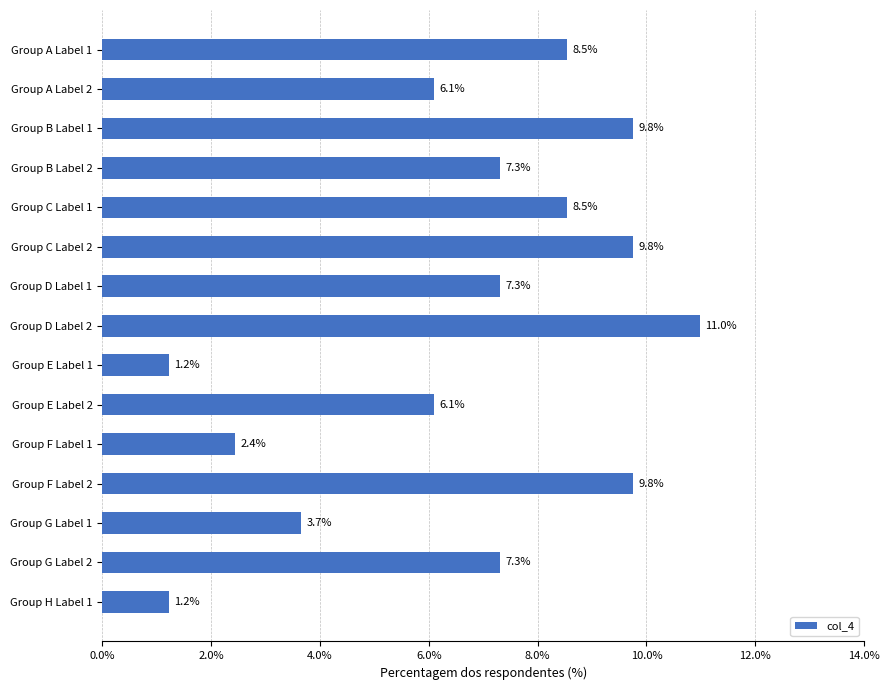

How many distinct data groups are displayed?

1